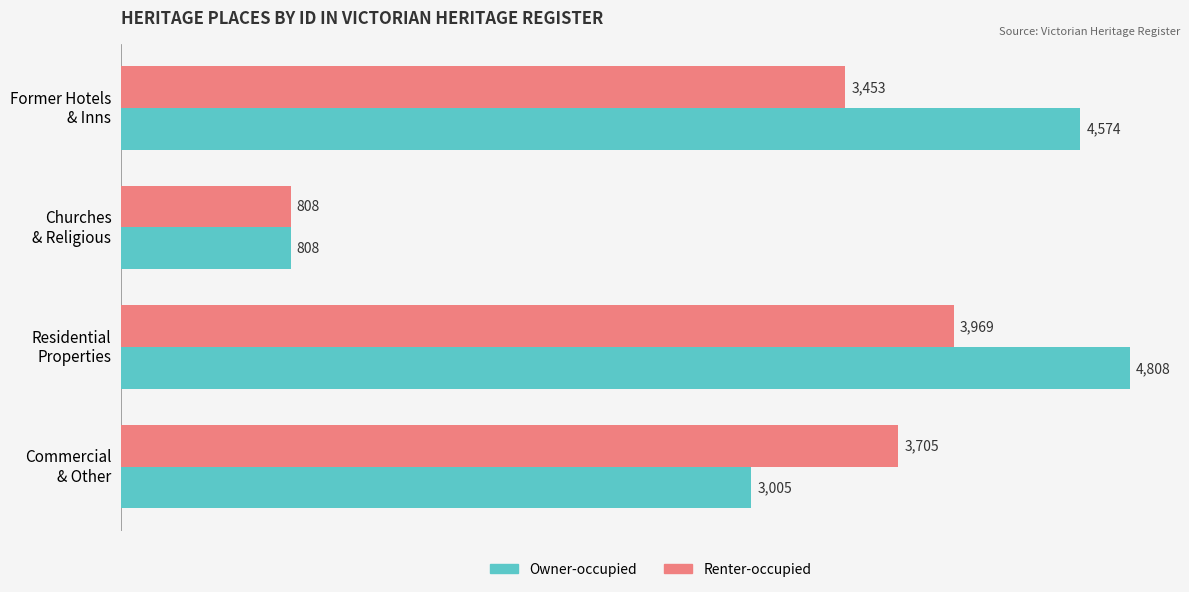

What is the difference between the second highest and second lowest values in the Owner-occupied series?

1569